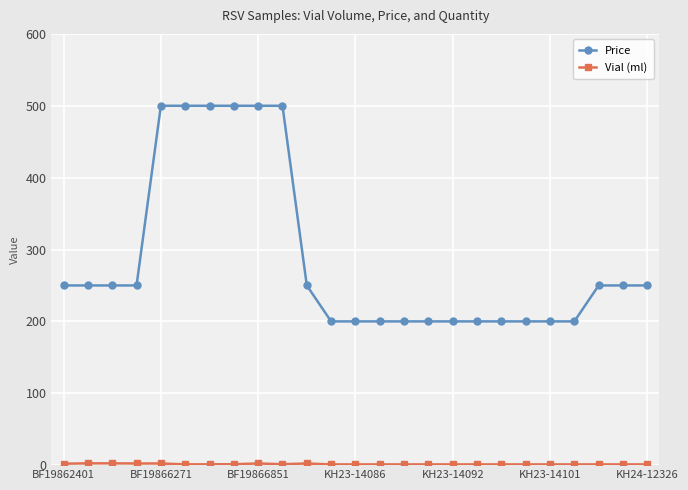

What is the difference between the maximum and minimum values in the Price series?

300.0